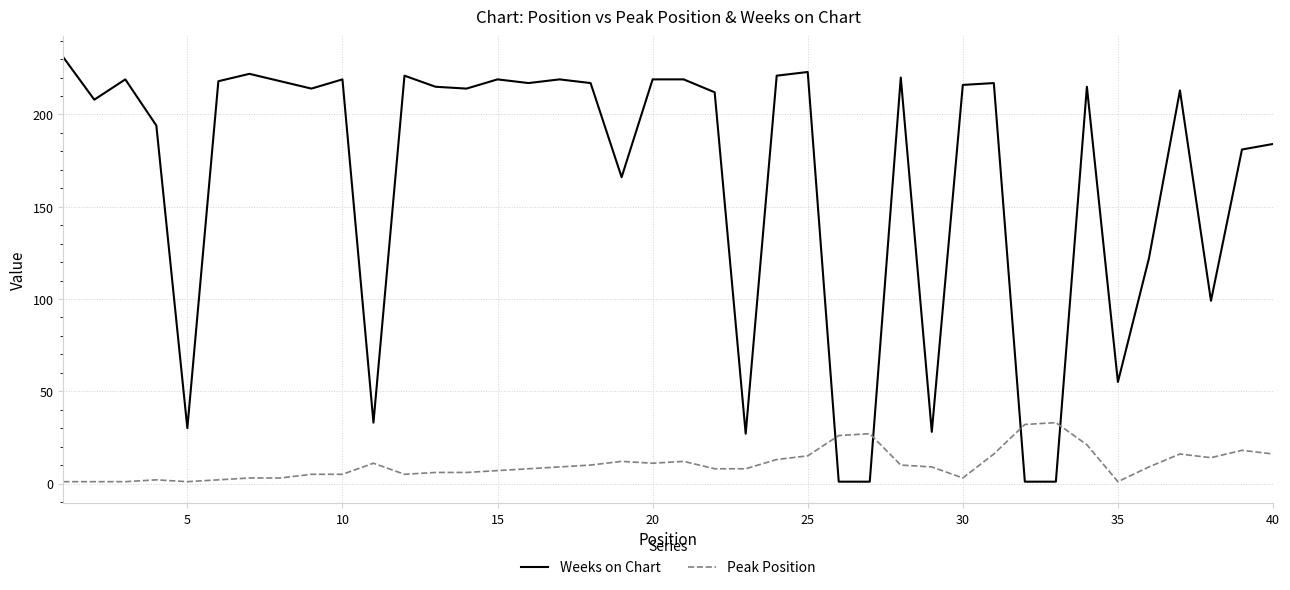

Which series has the widest spread of values?

Weeks on Chart